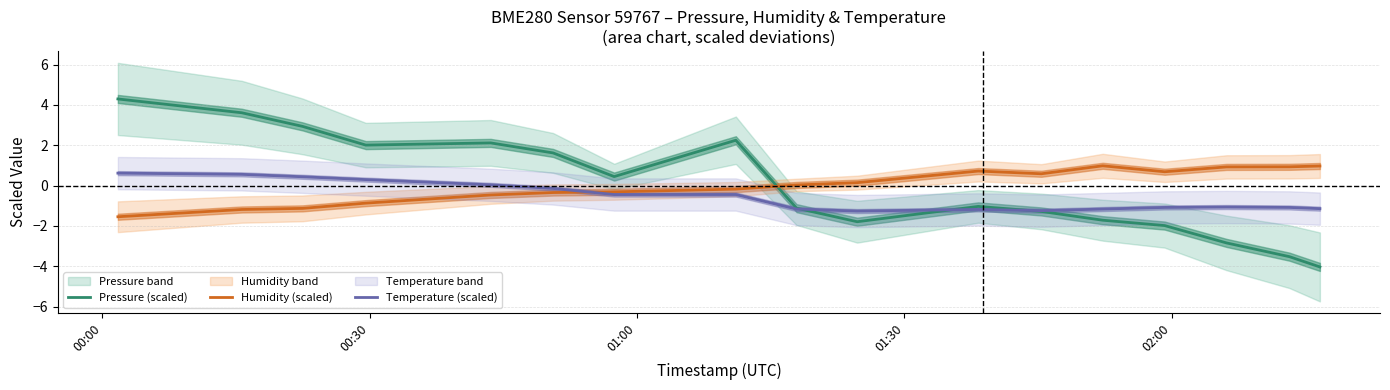

What is the lowest value of the Humidity (scaled) series?

-1.5